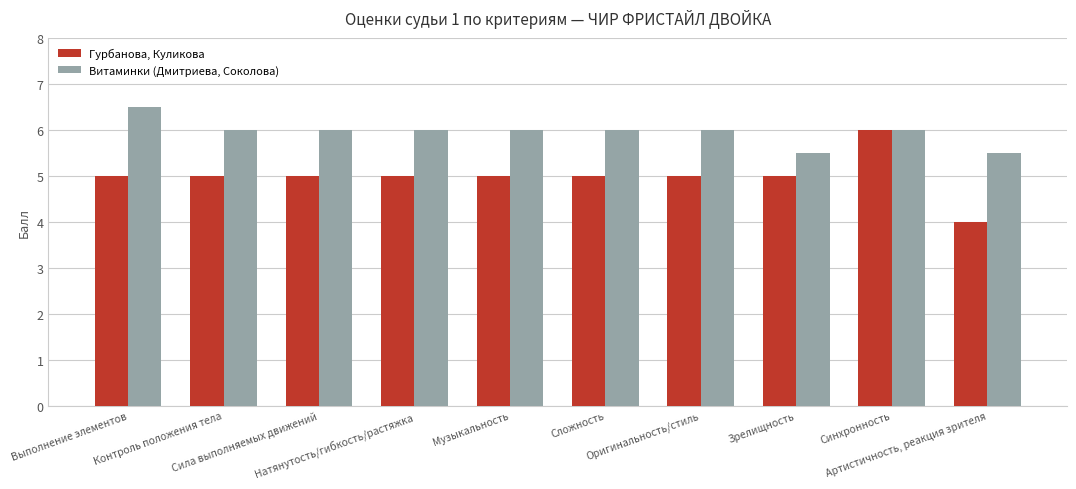

Is the value of Гурбанова, Куликова at Натянутость/гибкость/растяжка greater than the value of Витаминки (Дмитриева, Соколова) at Зрелищность?

No